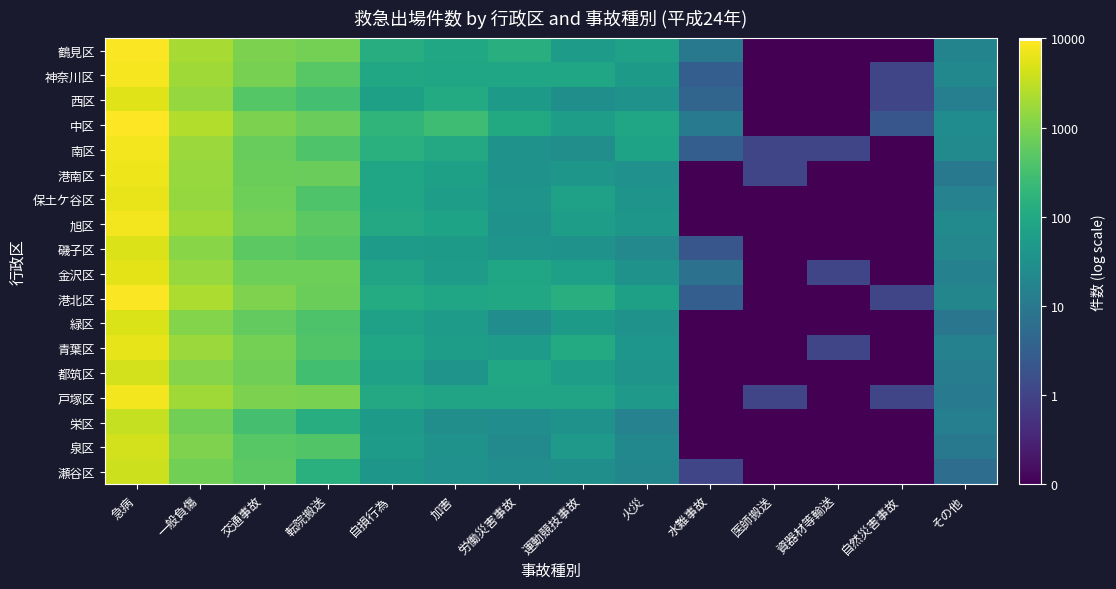

Which series has the largest total across all categories?

中区